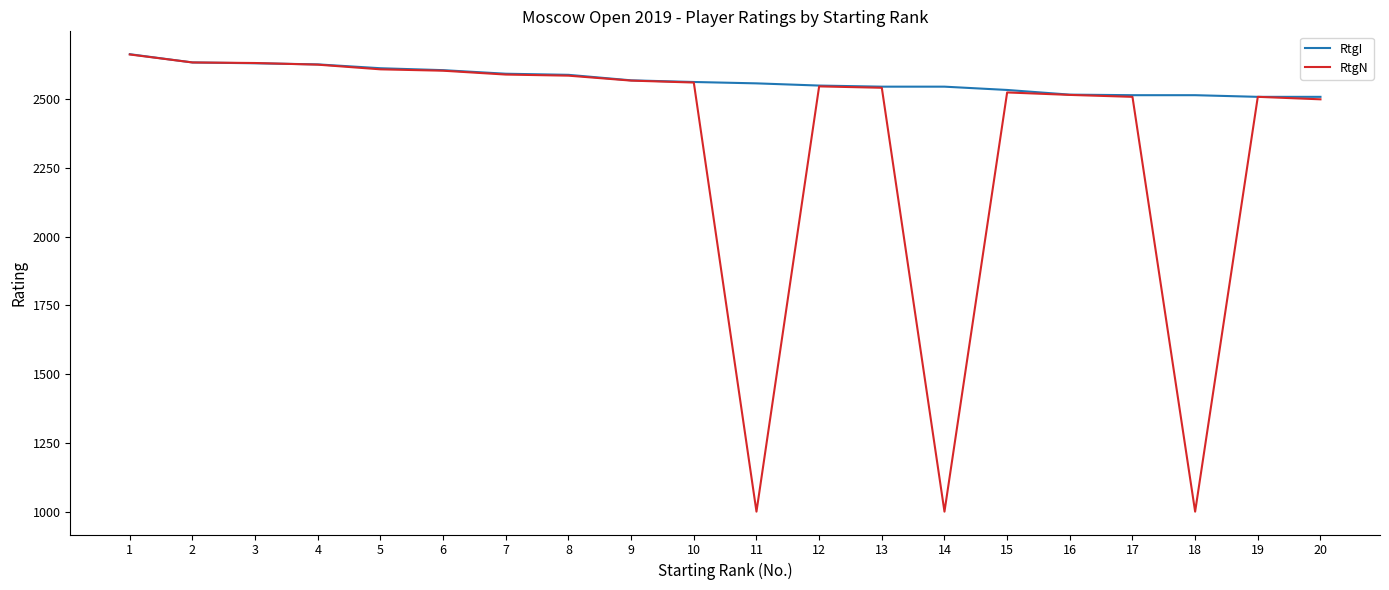

Which series has the largest total across all categories?

RtgI